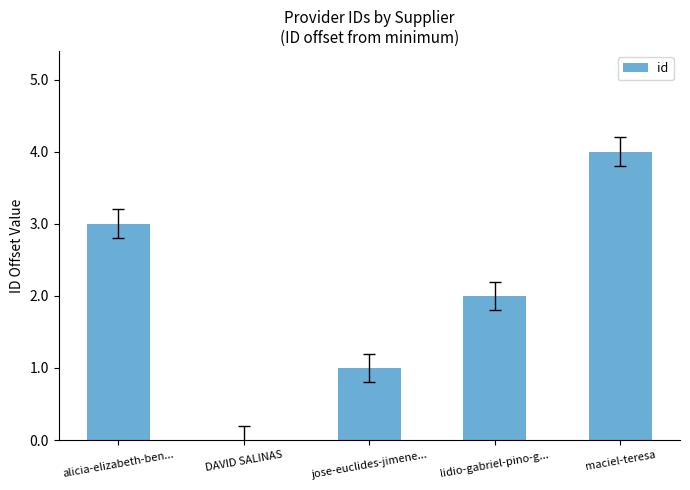

The chart shows a value of 4 at maciel-teresa. True or false?

True